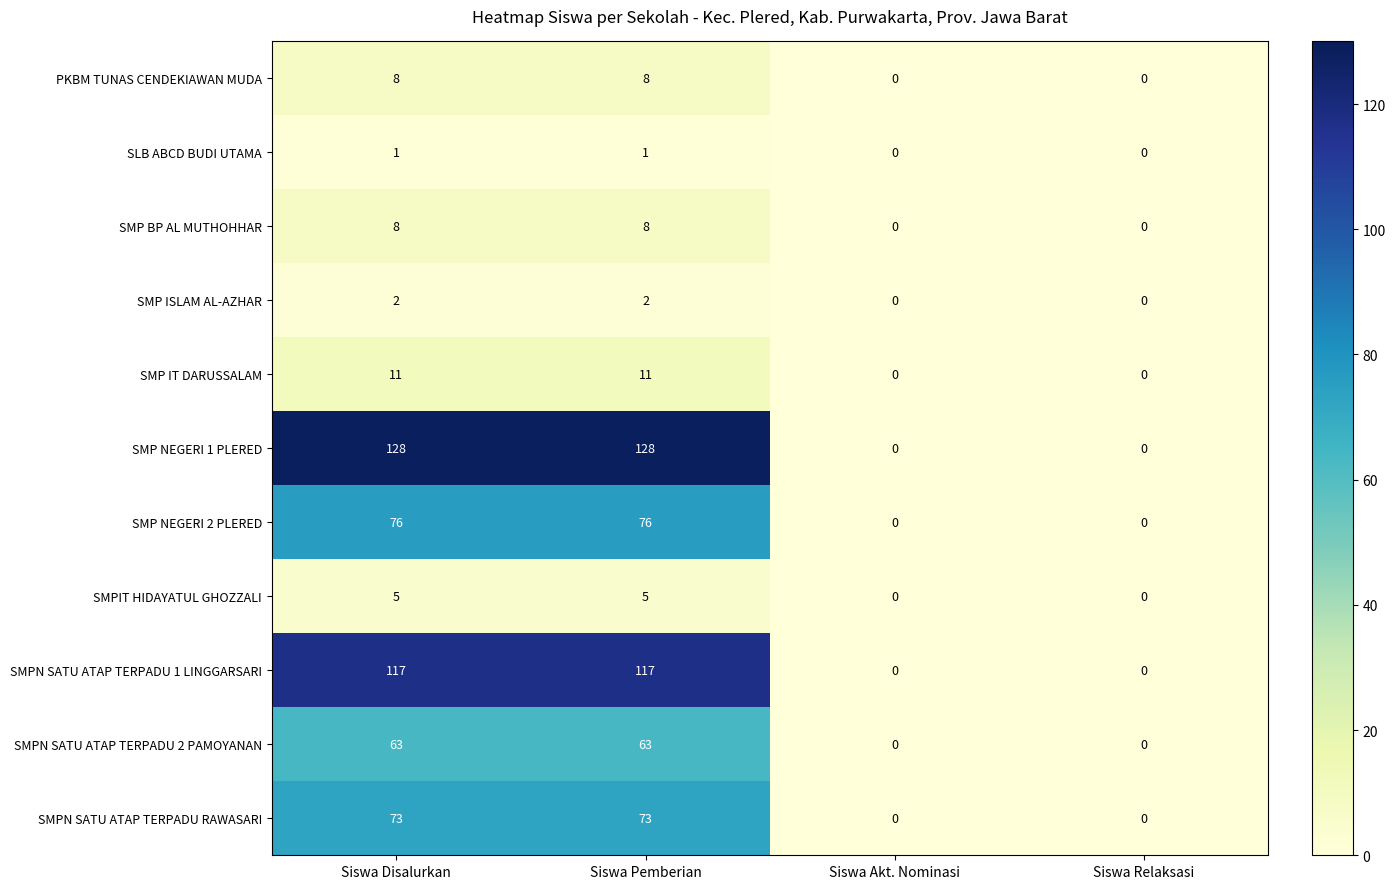

What is the greatest value displayed?

128